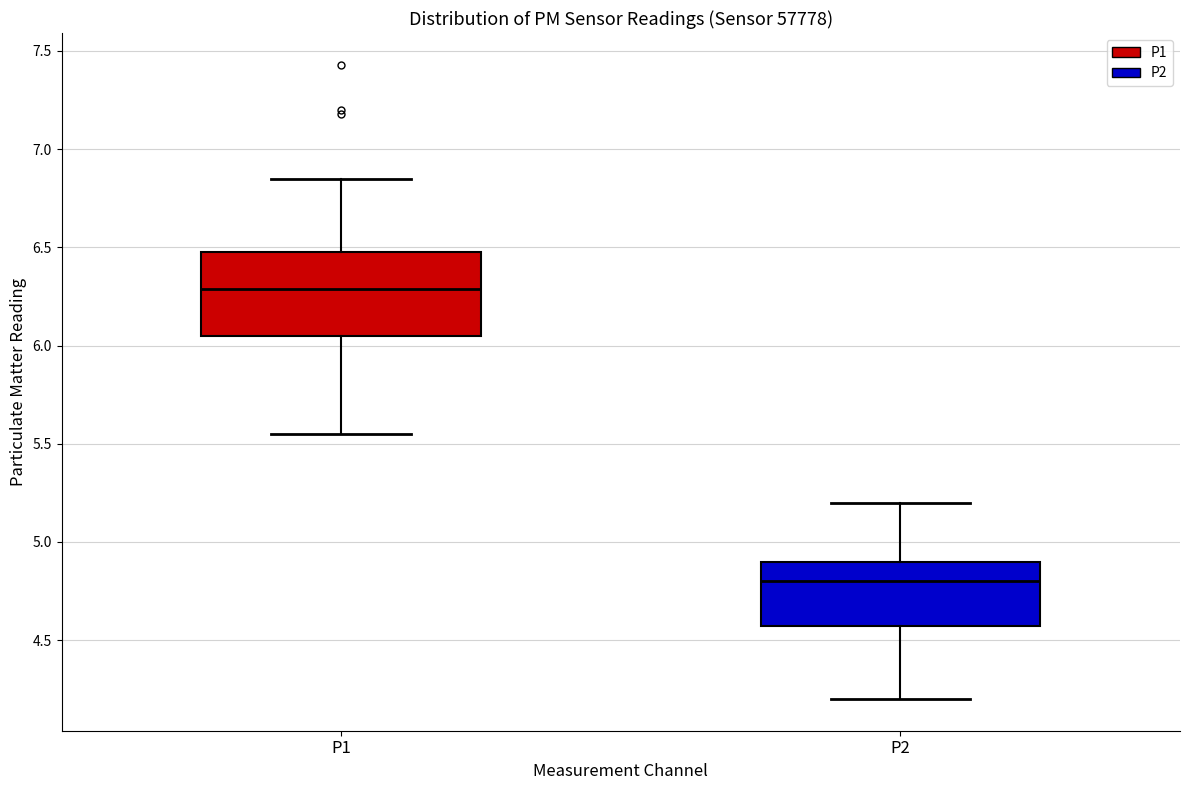

Which box has the highest median line?

P1